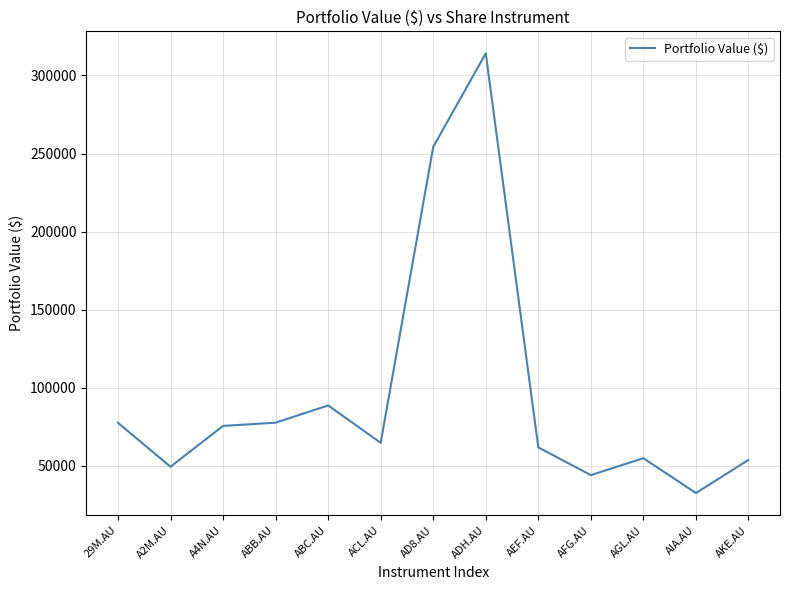

Where does the data first go above 64793?

29M.AU